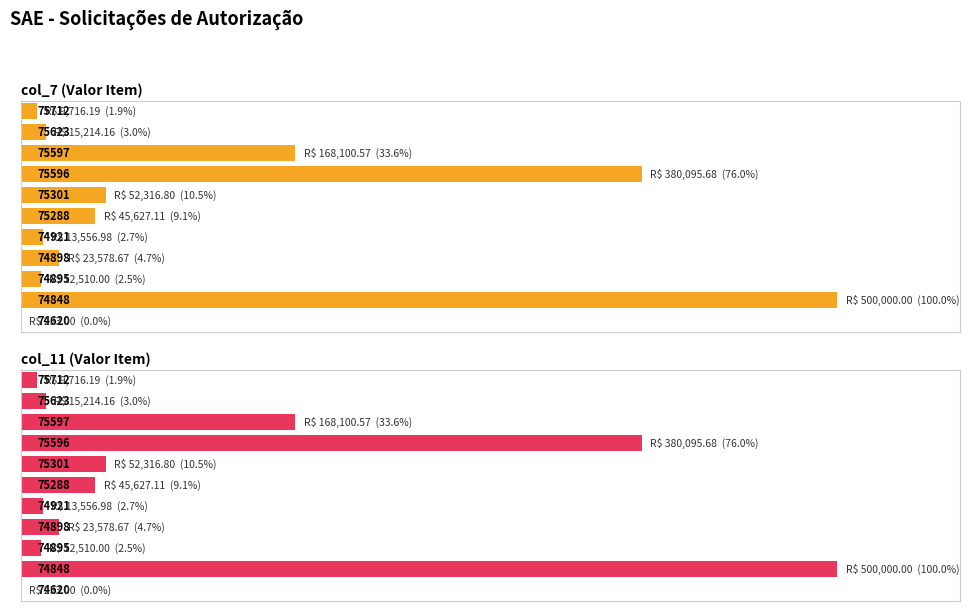

What is the value of the col_11 (Valor Item) bar at the 8th from the left?

380095.7